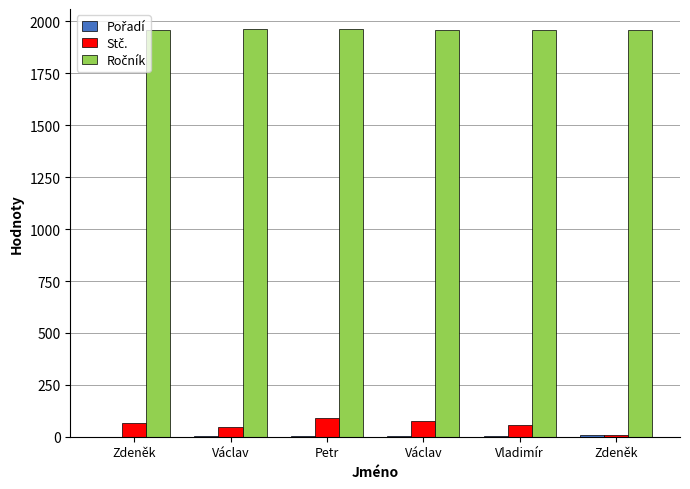

How many data points does each series have?

6